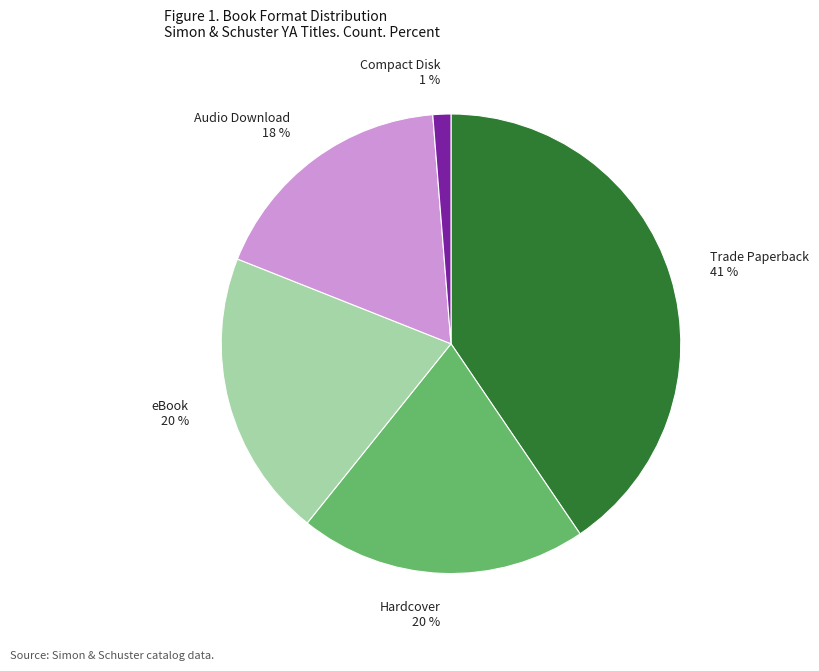

To the nearest percent, what is the combined percentage of Audio Download and eBook?

38%